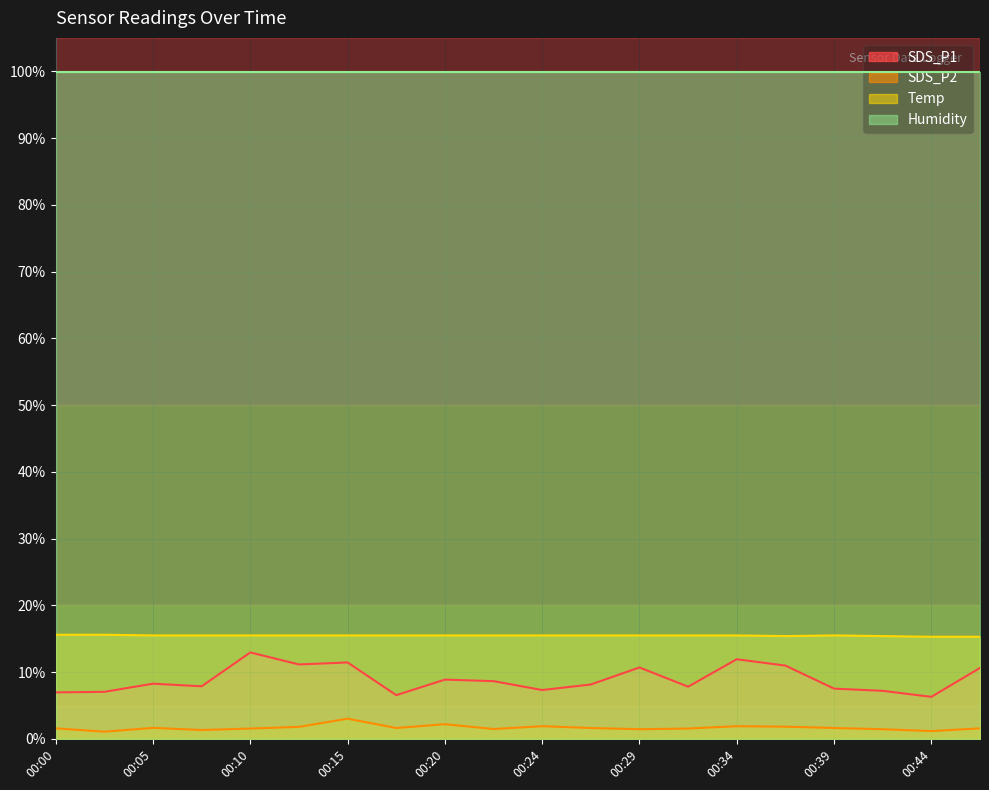

What is the greatest value displayed?

99.9